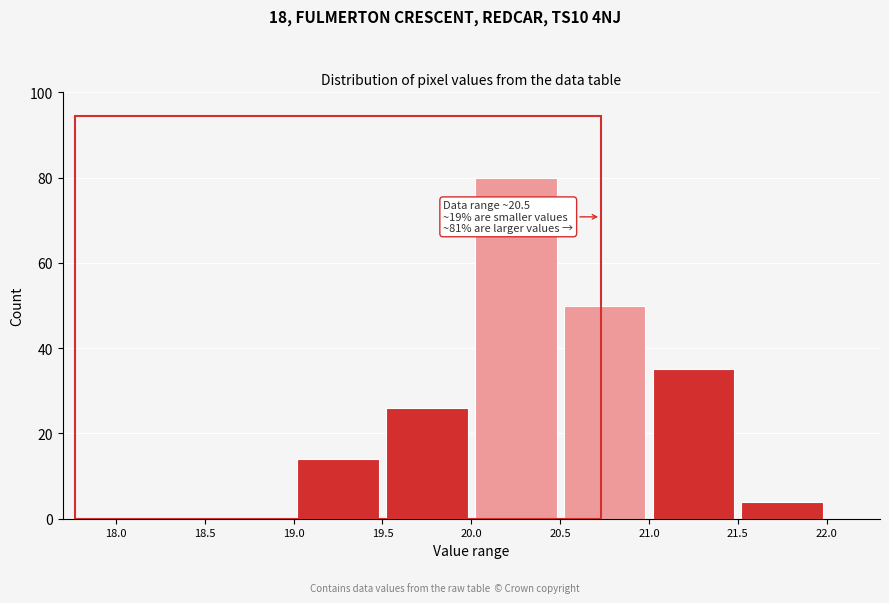

Over which range of the x-axis is the bar tallest?

20.0 to 20.5